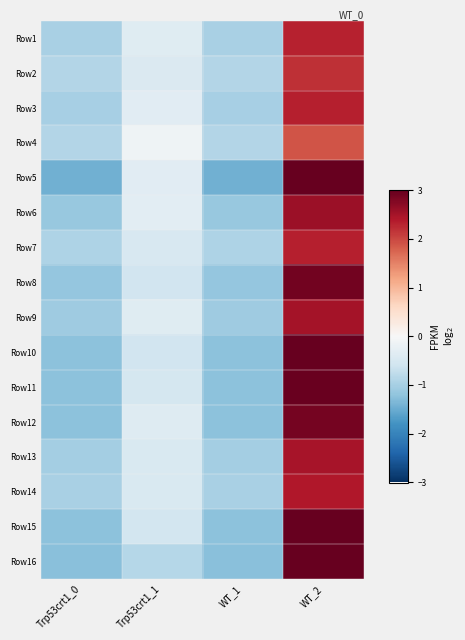

Reading right to left, list all the values displayed in this chart.

Row1: WT_2=2.3	WT_1=-1.0	Trp53crt1_1=-0.4	Trp53crt1_0=-1.0
Row2: WT_2=2.2	WT_1=-0.9	Trp53crt1_1=-0.4	Trp53crt1_0=-0.9
Row3: WT_2=2.3	WT_1=-1.0	Trp53crt1_1=-0.3	Trp53crt1_0=-1.0
Row4: WT_2=1.9	WT_1=-0.9	Trp53crt1_1=-0.1	Trp53crt1_0=-0.9
Row5: WT_2=3.2	WT_1=-1.4	Trp53crt1_1=-0.3	Trp53crt1_0=-1.4
Row6: WT_2=2.6	WT_1=-1.1	Trp53crt1_1=-0.3	Trp53crt1_0=-1.1
Row7: WT_2=2.3	WT_1=-0.9	Trp53crt1_1=-0.5	Trp53crt1_0=-0.9
Row8: WT_2=2.9	WT_1=-1.2	Trp53crt1_1=-0.6	Trp53crt1_0=-1.2
Row9: WT_2=2.5	WT_1=-1.1	Trp53crt1_1=-0.4	Trp53crt1_0=-1.1
Row10: WT_2=3.0	WT_1=-1.2	Trp53crt1_1=-0.6	Trp53crt1_0=-1.2
Row11: WT_2=3.0	WT_1=-1.2	Trp53crt1_1=-0.5	Trp53crt1_0=-1.2
Row12: WT_2=2.9	WT_1=-1.2	Trp53crt1_1=-0.4	Trp53crt1_0=-1.2
Row13: WT_2=2.5	WT_1=-1.0	Trp53crt1_1=-0.5	Trp53crt1_0=-1.0
Row14: WT_2=2.4	WT_1=-1.0	Trp53crt1_1=-0.5	Trp53crt1_0=-1.0
Row15: WT_2=3.0	WT_1=-1.2	Trp53crt1_1=-0.6	Trp53crt1_0=-1.2
Row16: WT_2=3.4	WT_1=-1.3	Trp53crt1_1=-0.9	Trp53crt1_0=-1.3